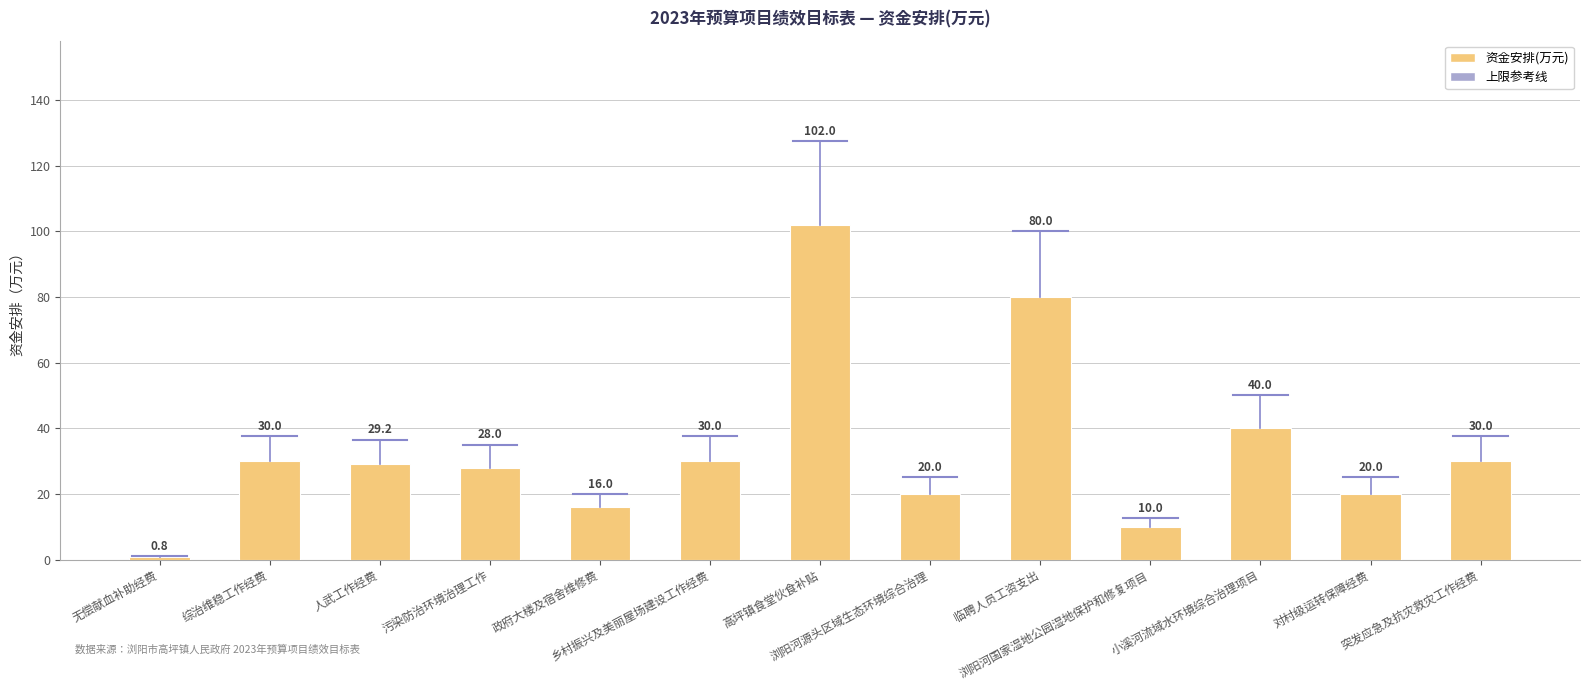

Reading left to right, list all the values displayed in this chart.

0.8	30.0	29.2	28.0	16.0	30.0	102.0	20.0	80.0	10.0	40.0	20.0	30.0